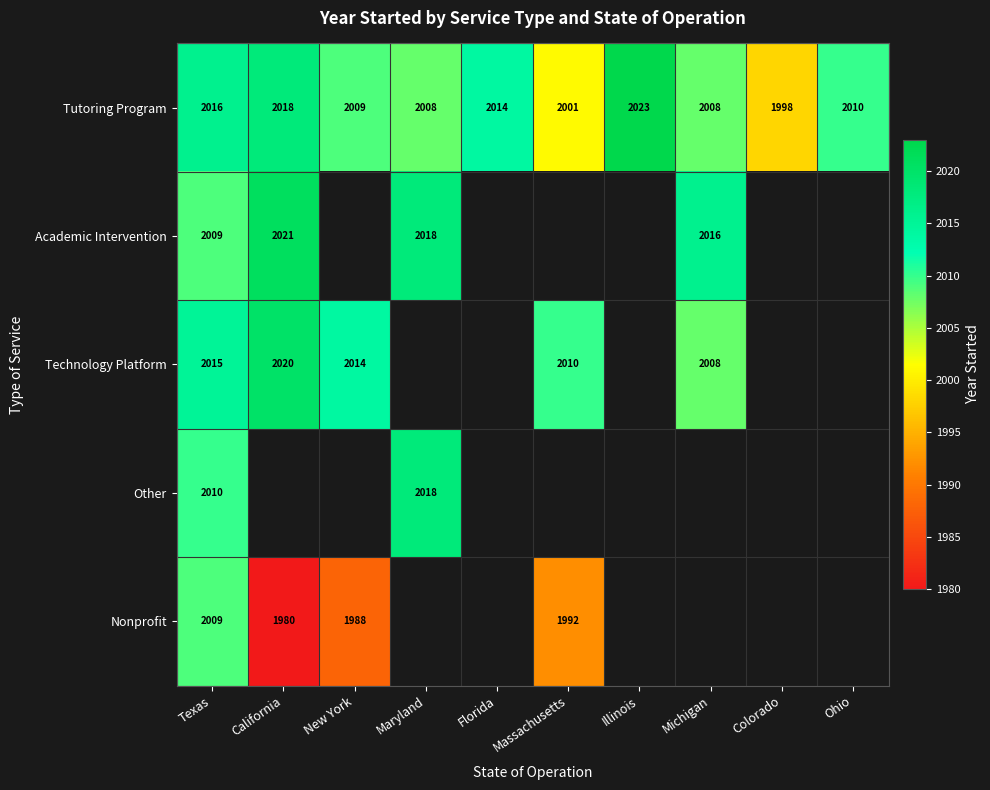

The Tutoring Program series shows 3526.6 at Michigan. True or false?

False